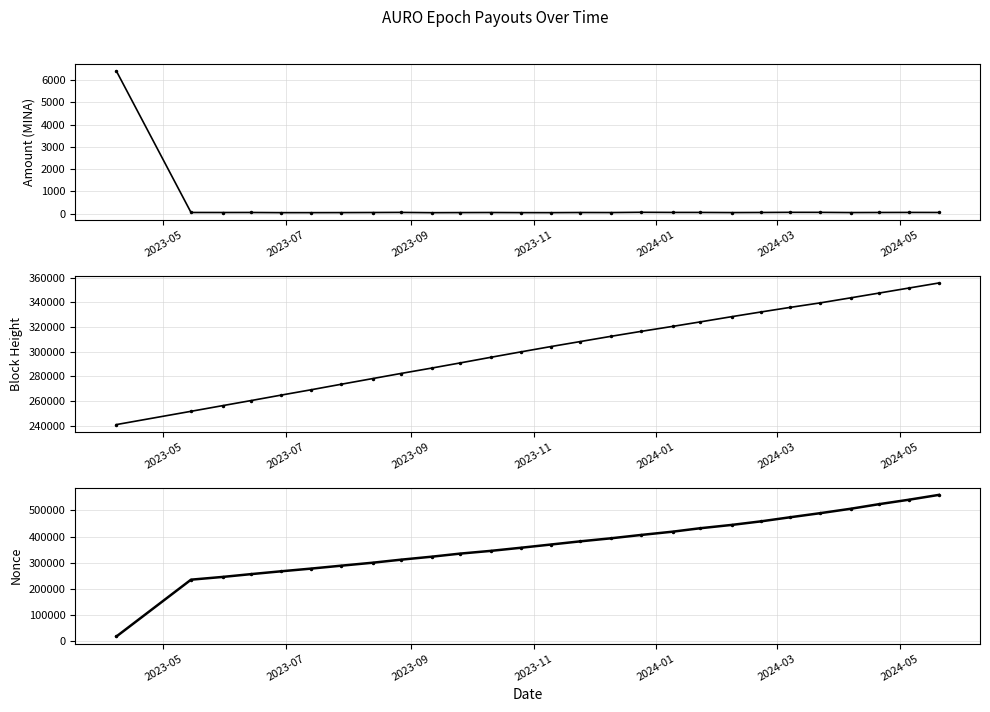

True or false: Amount has more than 2 interior local peaks.

True